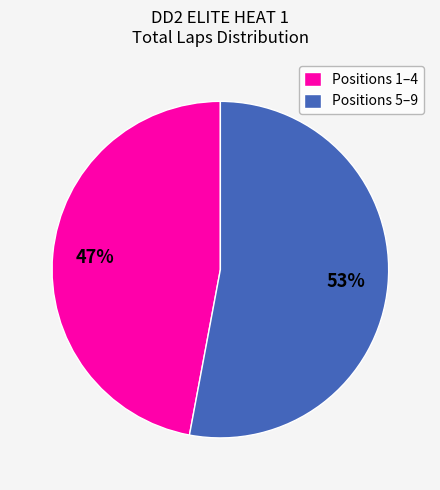

Combined, do Positions 1–4 and Positions 5–9 account for over 50%?

Yes